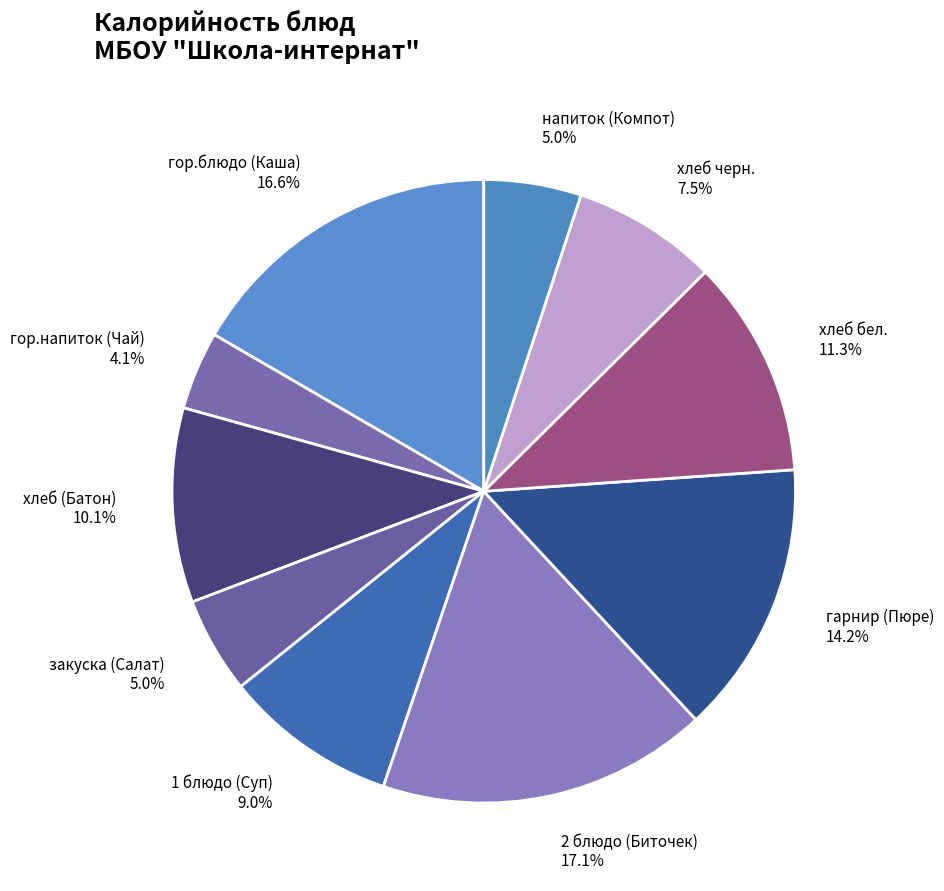

What percentage do закуска (Салат) and хлеб черн. together represent?

12.5%